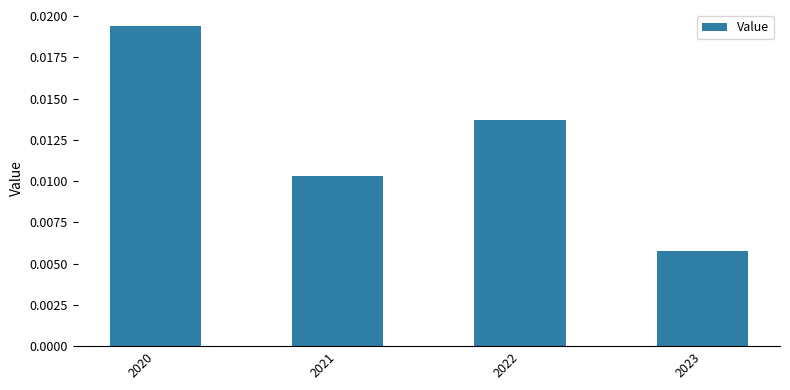

Between 2021 and 2023, which is larger?

2021